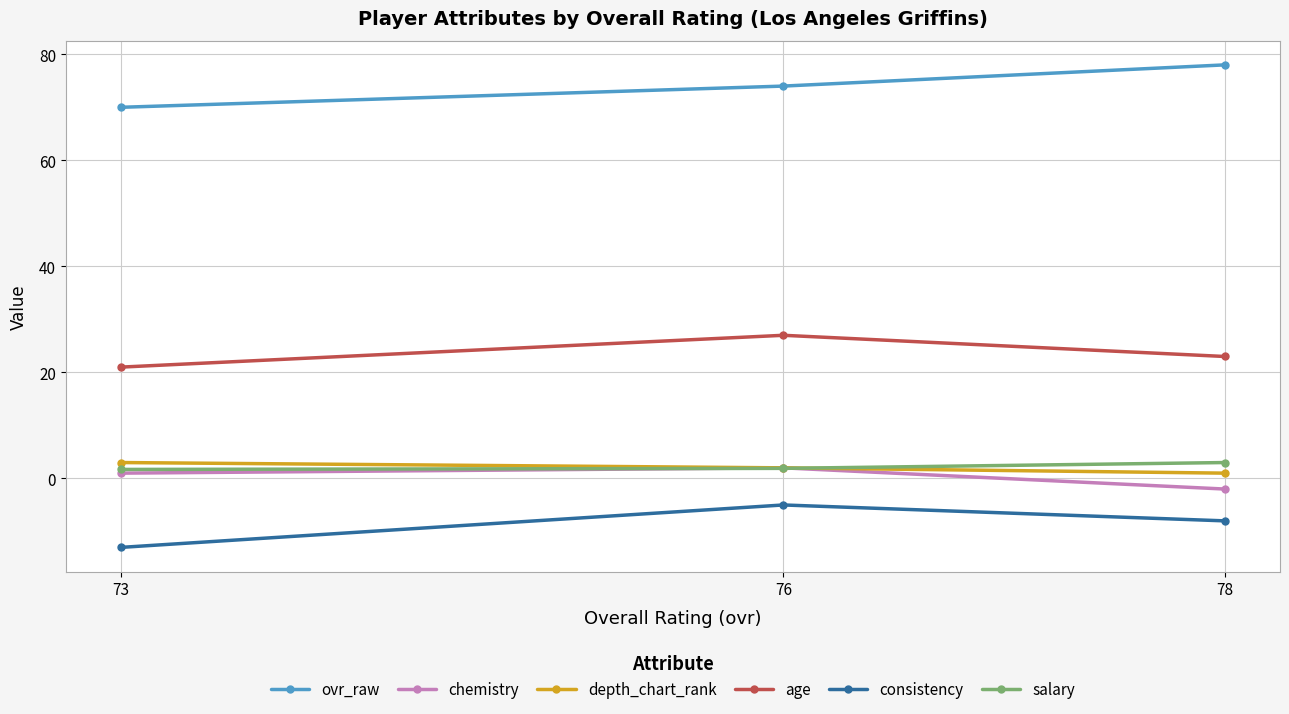

At which label is consistency closest to -9?

78